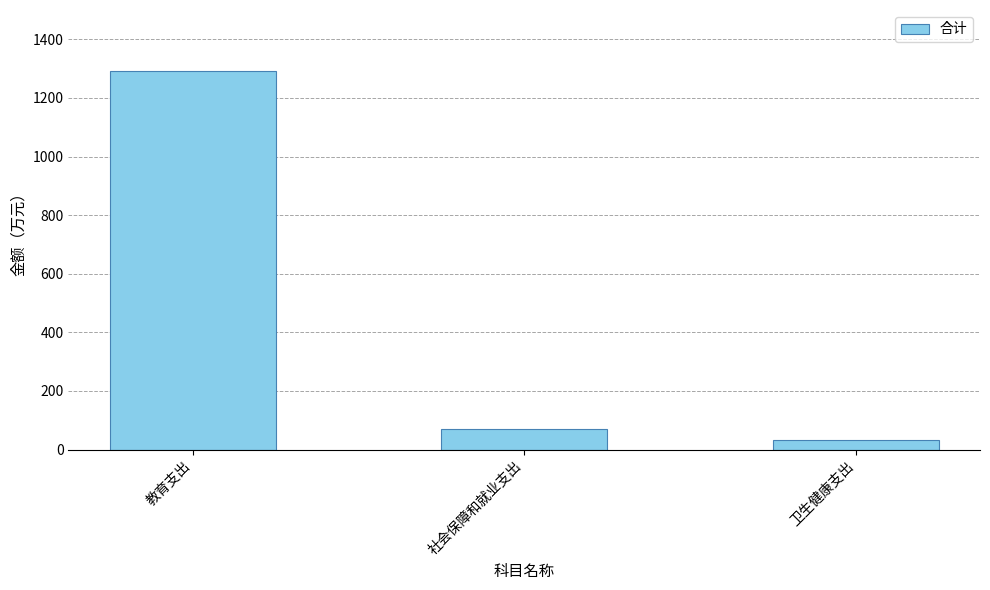

What value does the data have at 教育支出?

1291.9